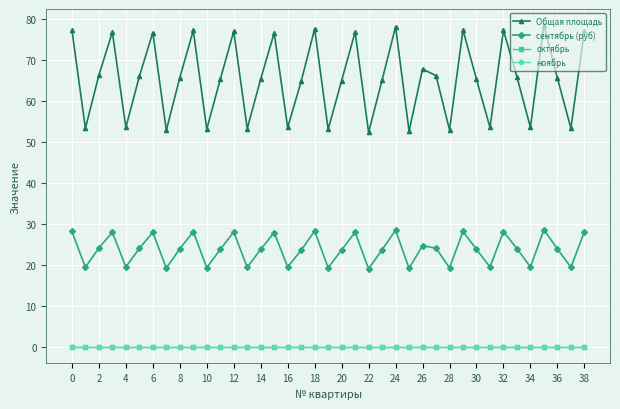

Reading left to right, extract all data points from this chart.

Общая площадь: 77.2	53.3	66.2	76.7	53.5	65.9	76.6	52.8	65.6	77.1	53.1	65.2	76.9	53.2	65.3	76.5	53.5	64.7	77.5	53.0	64.9	76.7	52.3	65.0	78.0	52.6	67.7	66.1	52.9	77.2	65.2	53.5	77.1	65.8	53.5	78.4	65.5	53.3	77.0
сентябрь (руб): 28.2	19.5	24.2	28.0	19.5	24.1	28.0	19.3	23.9	28.1	19.4	23.8	28.1	19.4	23.8	27.9	19.5	23.6	28.3	19.3	23.7	28.0	19.1	23.7	28.5	19.2	24.7	24.1	19.3	28.2	23.8	19.5	28.1	24.0	19.5	28.6	23.9	19.5	28.1
октябрь: 0.0	0.0	0.0	0.0	0.0	0.0	0.0	0.0	0.0	0.0	0.0	0.0	0.0	0.0	0.0	0.0	0.0	0.0	0.0	0.0	0.0	0.0	0.0	0.0	0.0	0.0	0.0	0.0	0.0	0.0	0.0	0.0	0.0	0.0	0.0	0.0	0.0	0.0	0.0
ноябрь: 0.0	0.0	0.0	0.0	0.0	0.0	0.0	0.0	0.0	0.0	0.0	0.0	0.0	0.0	0.0	0.0	0.0	0.0	0.0	0.0	0.0	0.0	0.0	0.0	0.0	0.0	0.0	0.0	0.0	0.0	0.0	0.0	0.0	0.0	0.0	0.0	0.0	0.0	0.0